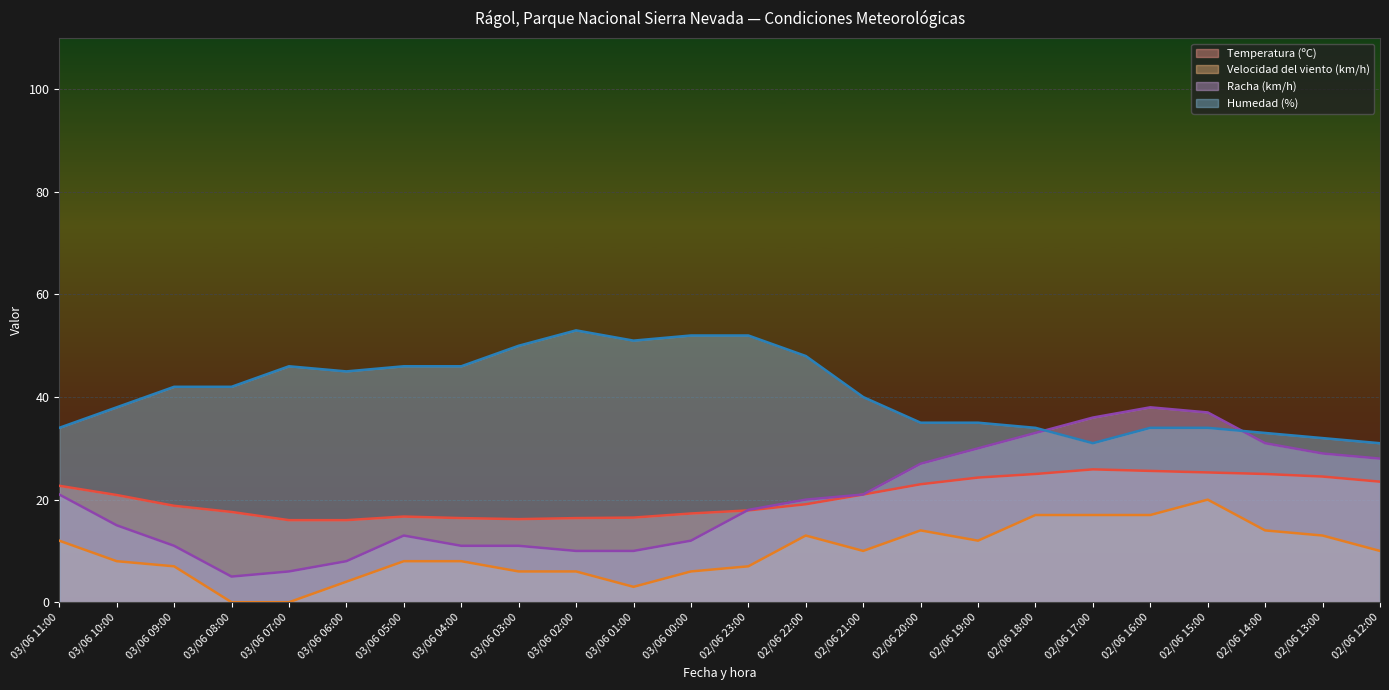

Which series has the widest spread of values?

Racha (km/h)